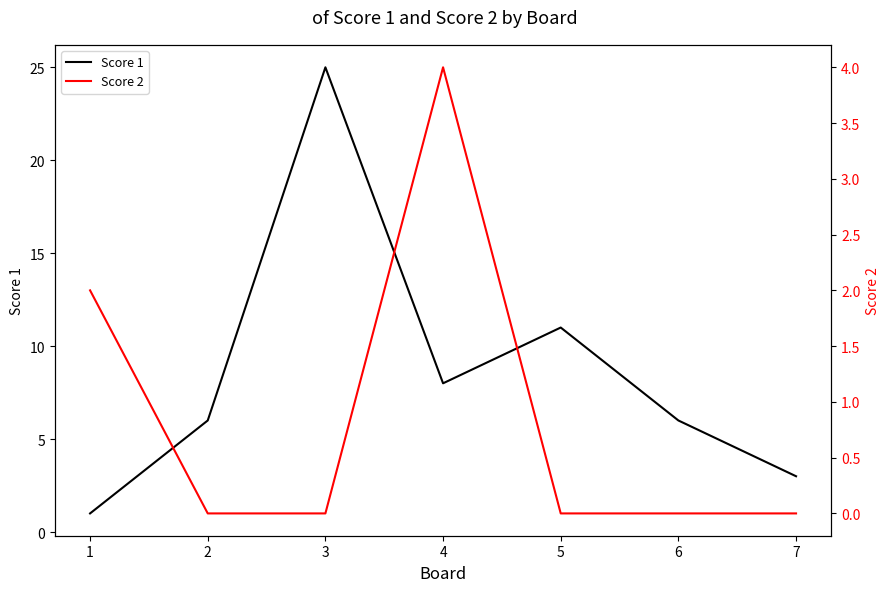

At which label is Score 2 closest to 2?

1